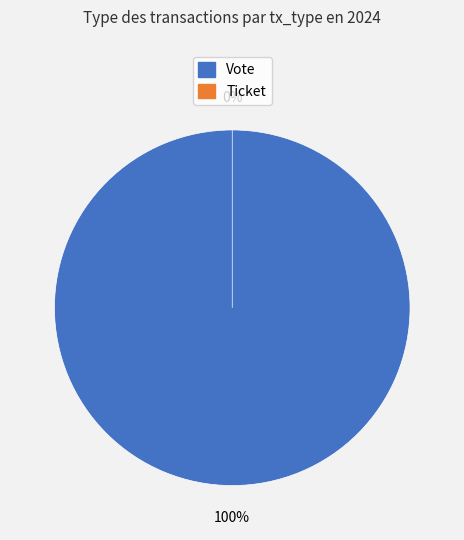

Is it true that Ticket is 0% of the pie?

True